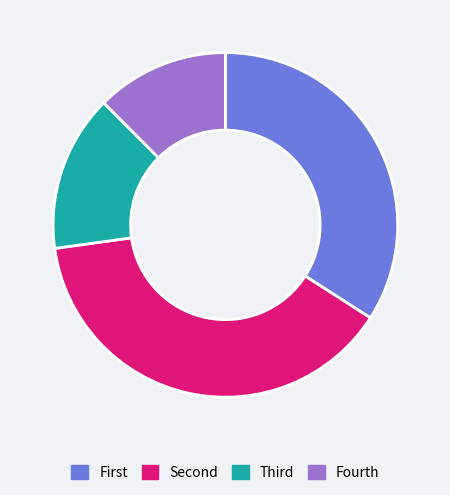

Rank the categories by value from highest to lowest.

Second, First, Third, Fourth